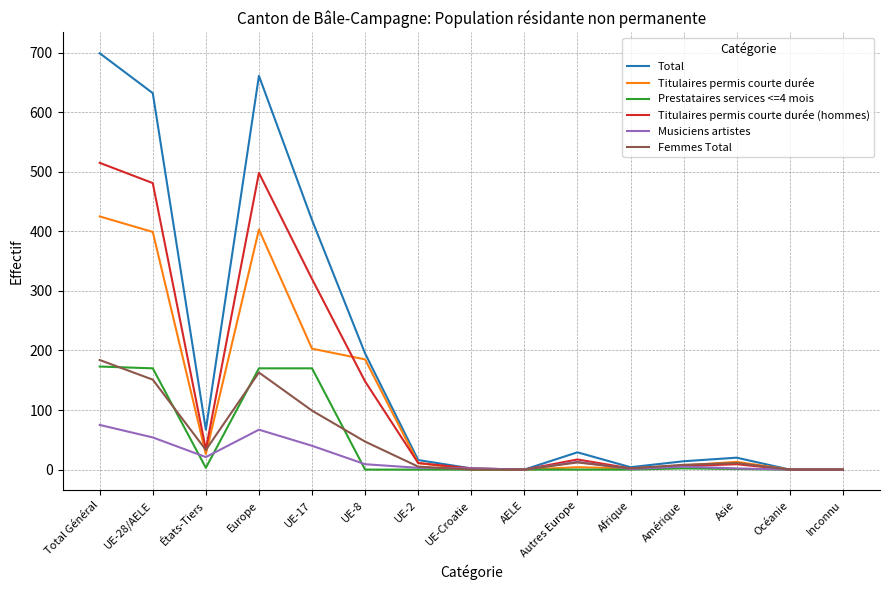

What is the maximum value shown in the chart?

699